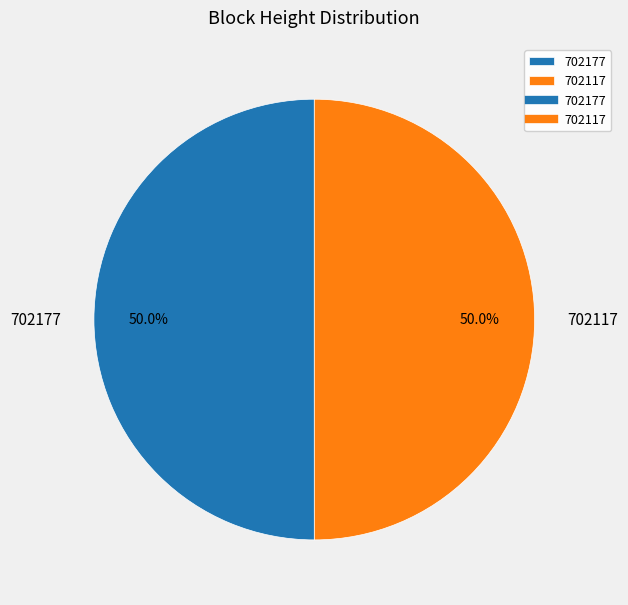

To the nearest percent, what is the average slice percentage?

50%